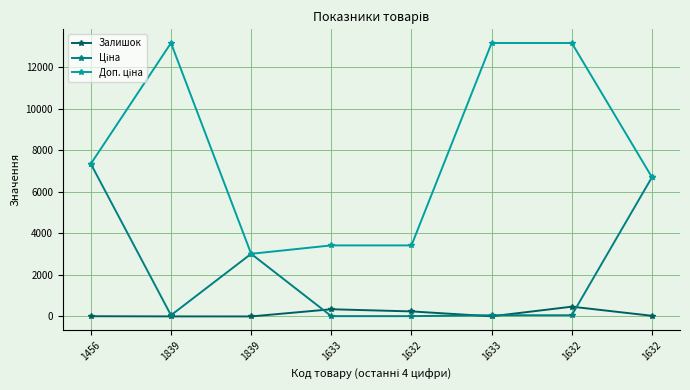

What is the label of the 8th point from the right?

1456